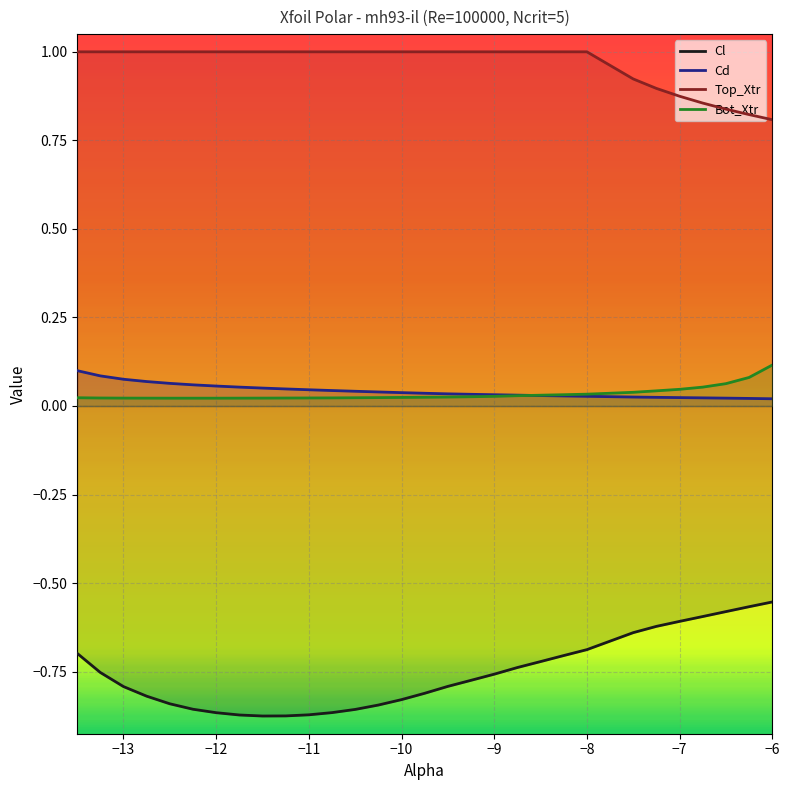

Is it true that Cl equals -0.9 at −7?

False